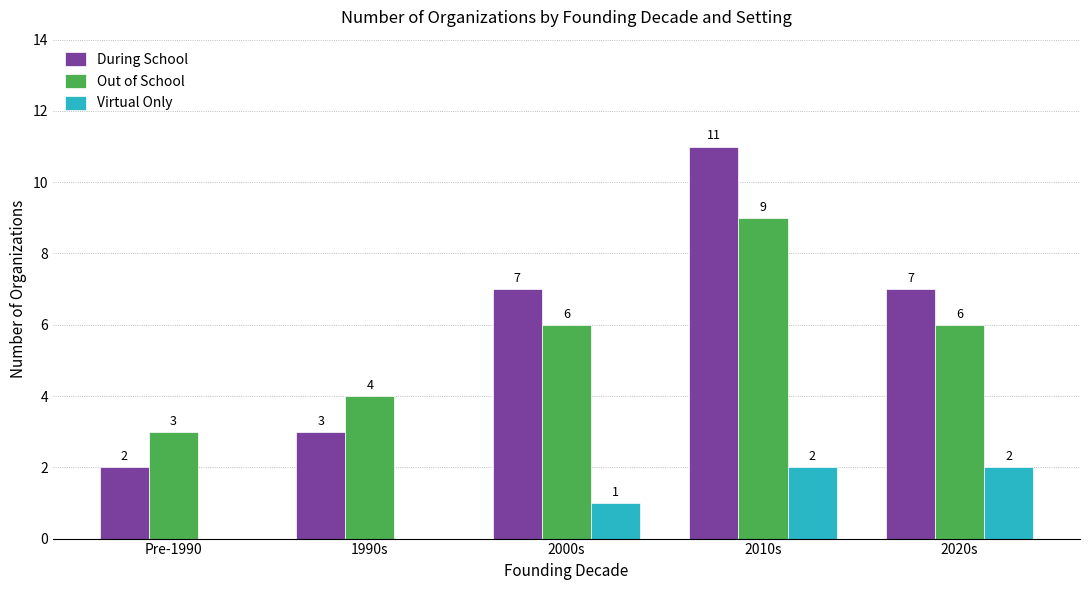

Count the Out of School values in the range 4 to 6.

3